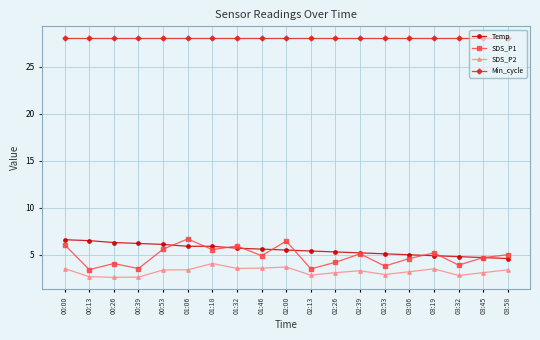

At how many categories does at least one series exceed 25?

19